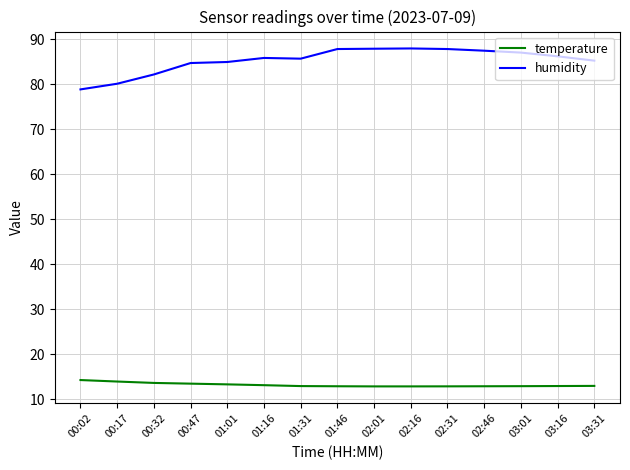

What is the highest value of the temperature series?

14.3